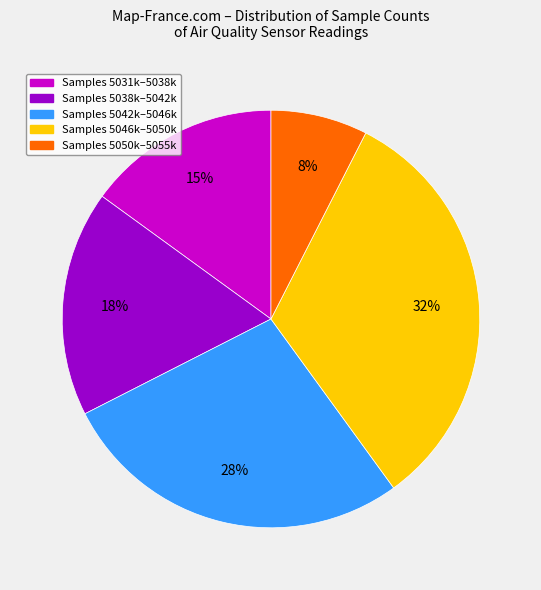

Is there any slice that represents more than half of the pie?

No